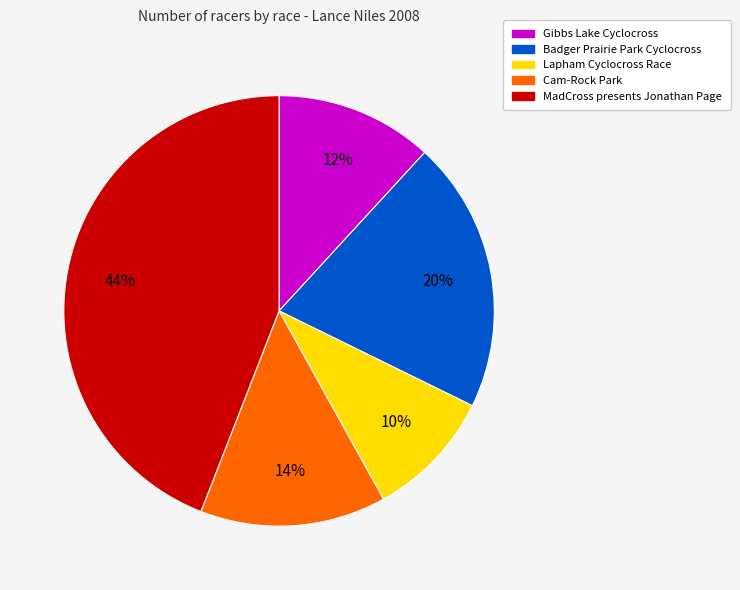

How many segments does this pie chart have?

5